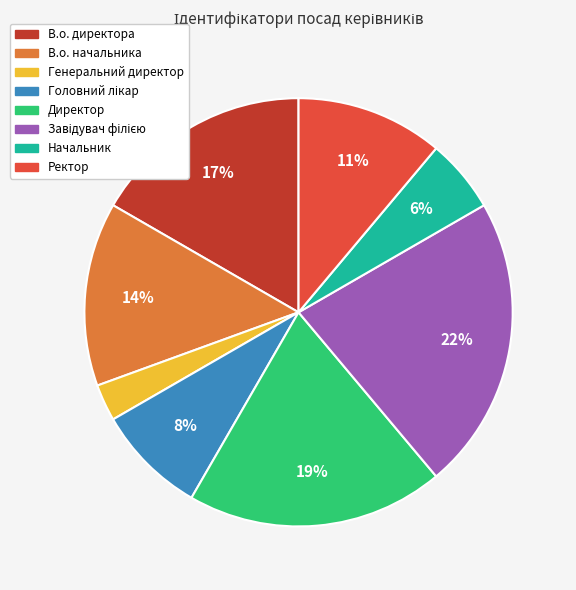

Is the sum of В.о. начальника and В.о. директора greater than half?

No